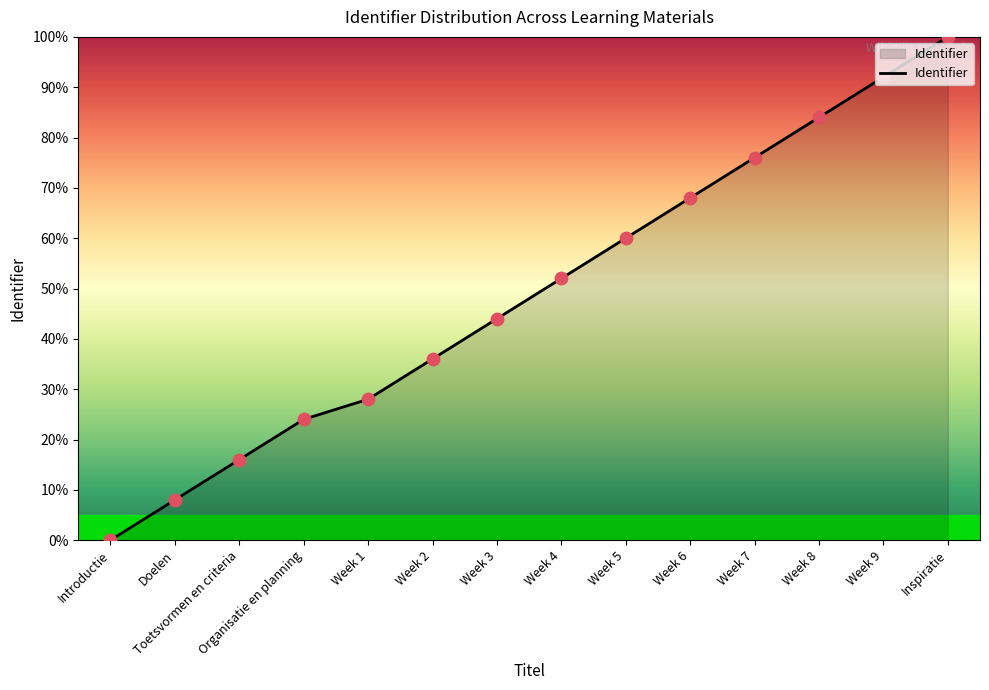

Between Week 5 and Week 4, which is larger?

Week 5